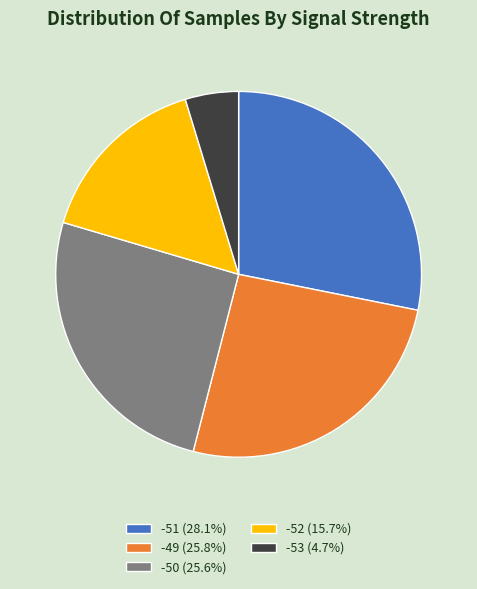

Approximately how many times larger is the value at -50 (25.6%) compared to -51 (28.1%)?

0.9